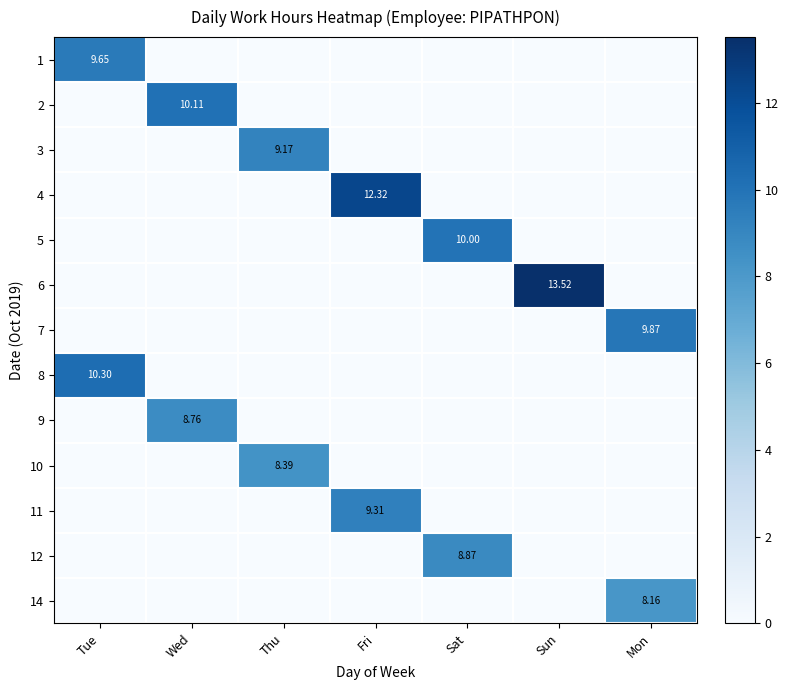

Between Sun and Tue, which is larger?

Tue